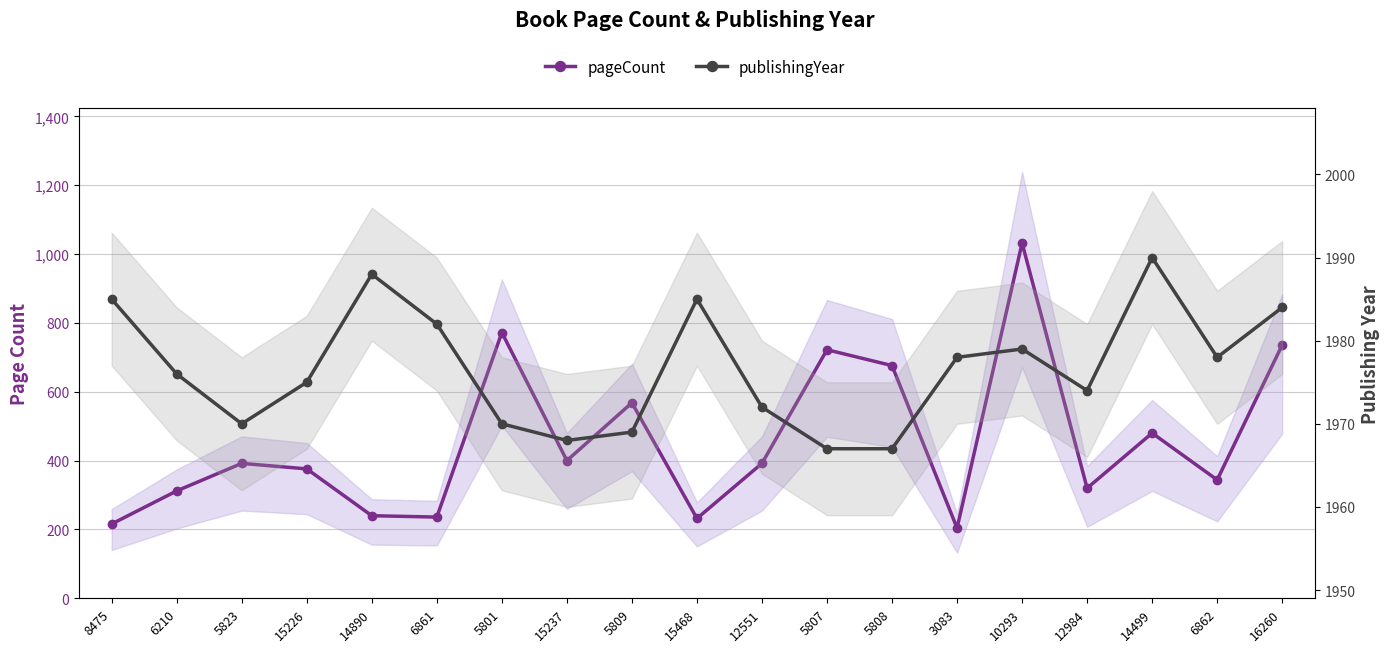

What are all the series names shown in the legend?

pageCount, publishingYear